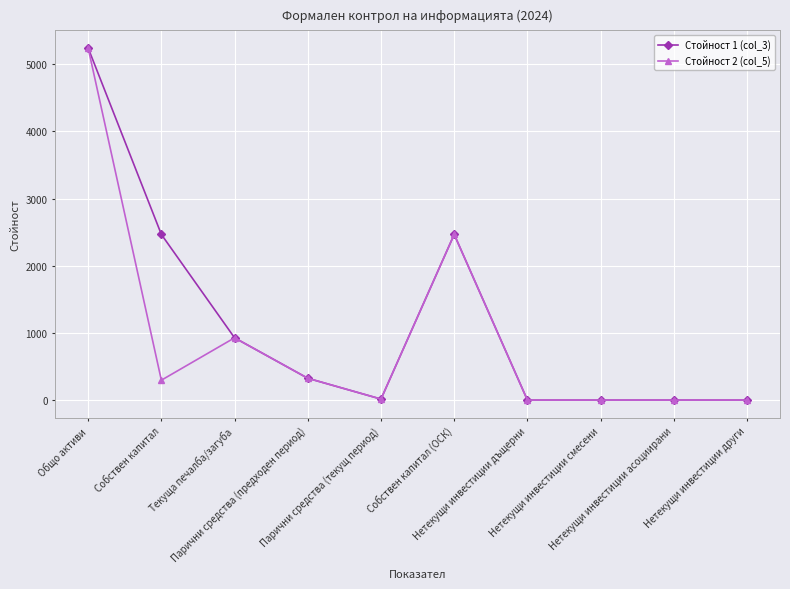

What is the total value across all series at Общо активи?

10482